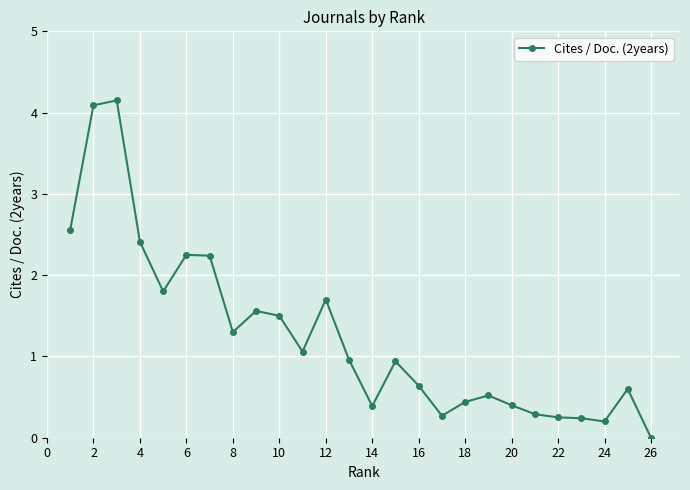

True or false: the data has more than 1 interior local peaks.

True